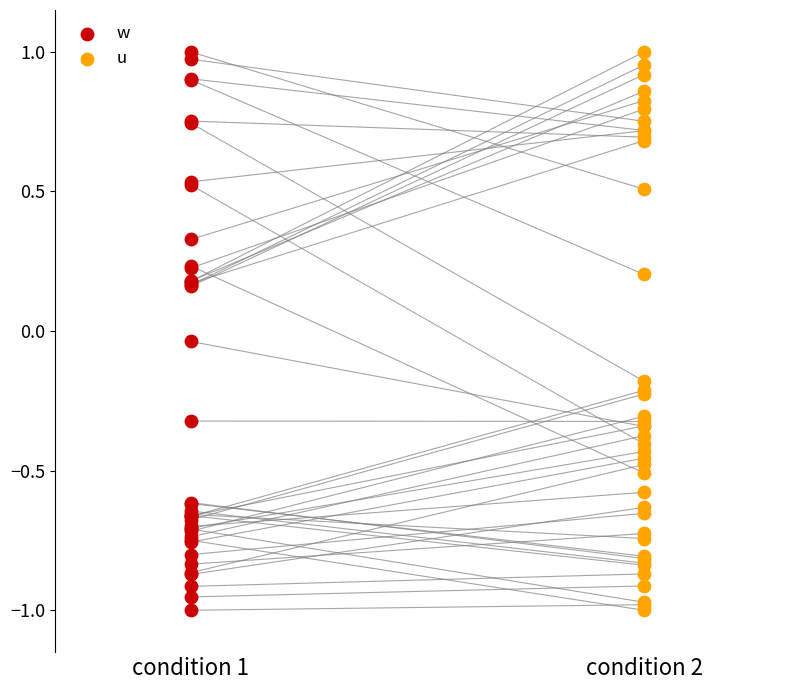

What are all the series names shown in the legend?

w, u